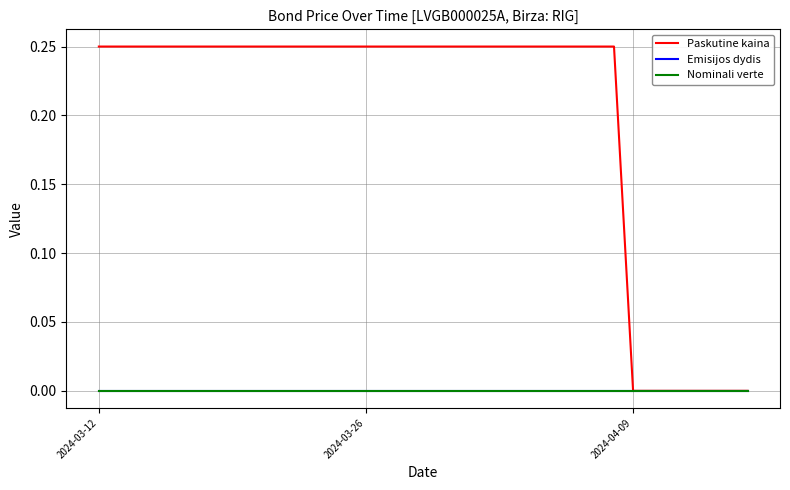

Is this an area chart (filled region under the line)?

No